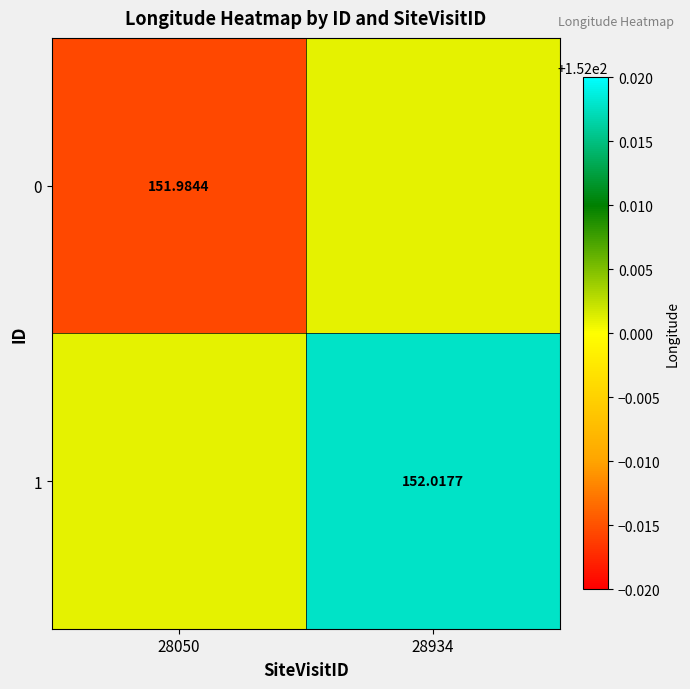

Which has a higher value, 28050 or 28934?

28934